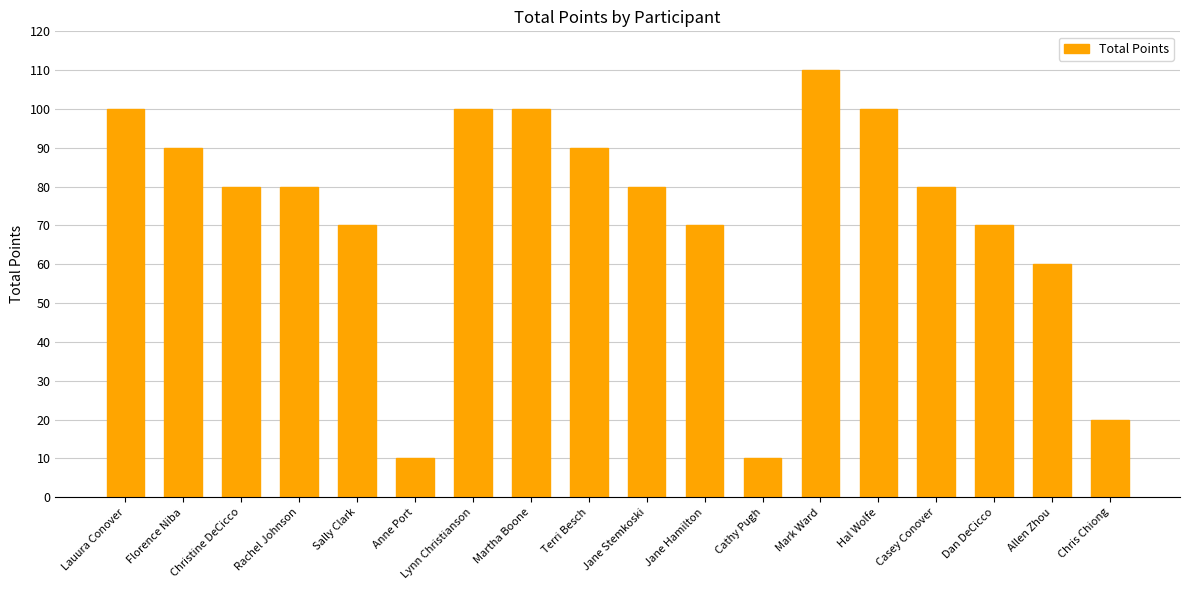

The chart shows a value of 31 at Dan DeCicco. True or false?

False